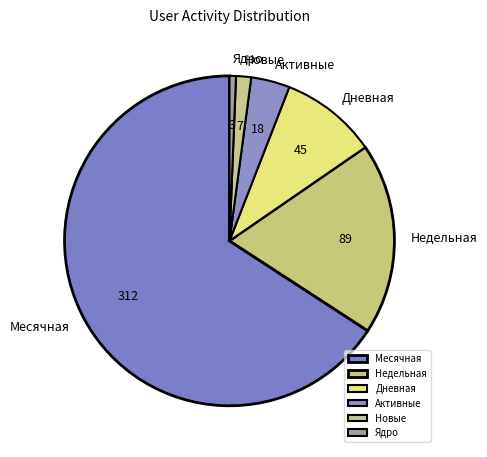

Approximately how many times larger is the value at Недельная compared to Месячная?

0.3